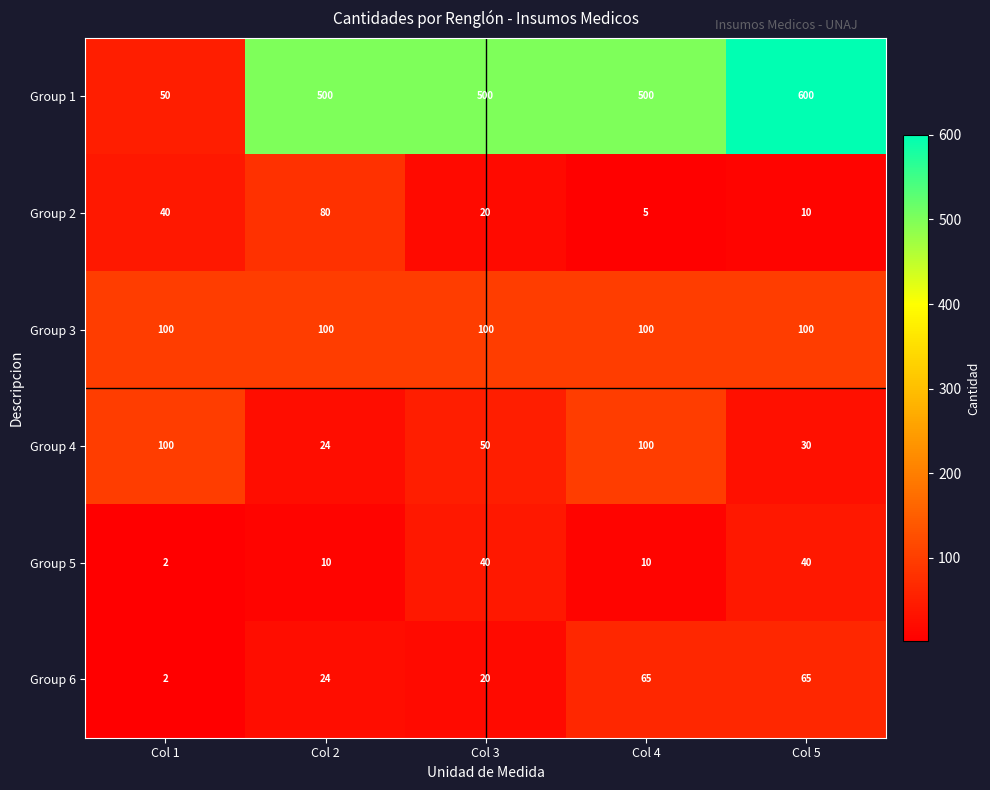

Which category has the lowest value across all series?

Col 1